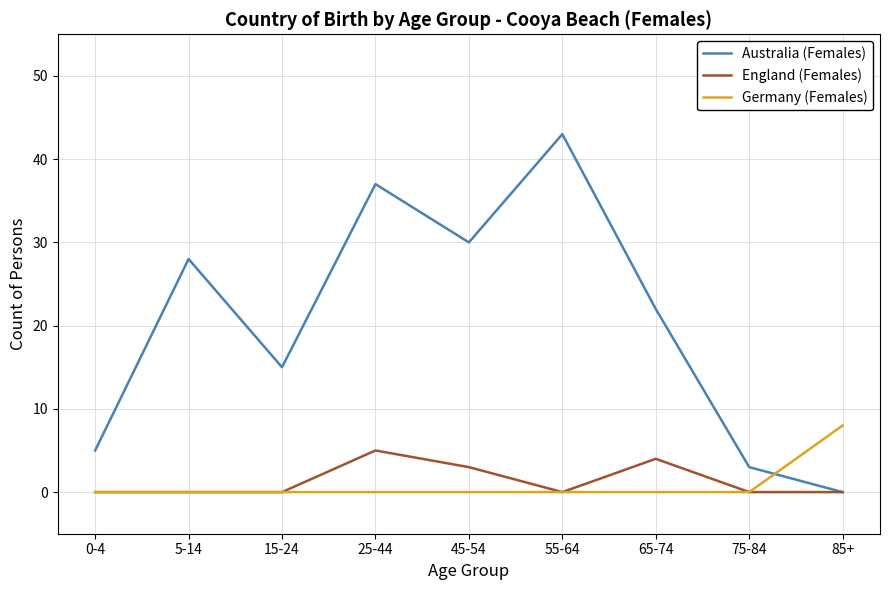

After their last crossing, which series has the higher values: Australia (Females) or Germany (Females)?

Germany (Females)